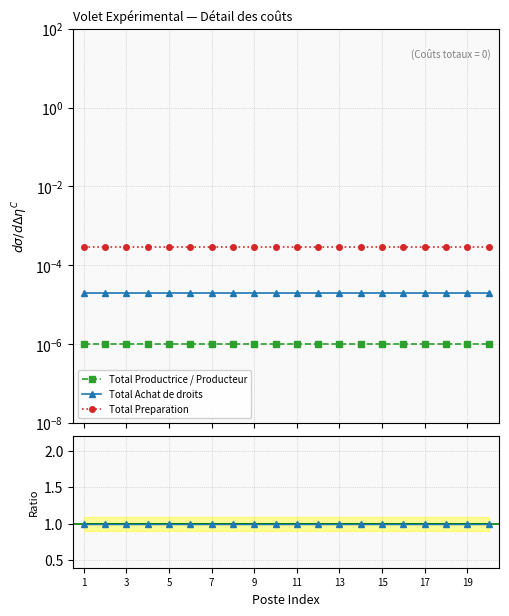

The Ratio Achat/Producteur series shows 1.6 at 19. True or false?

False